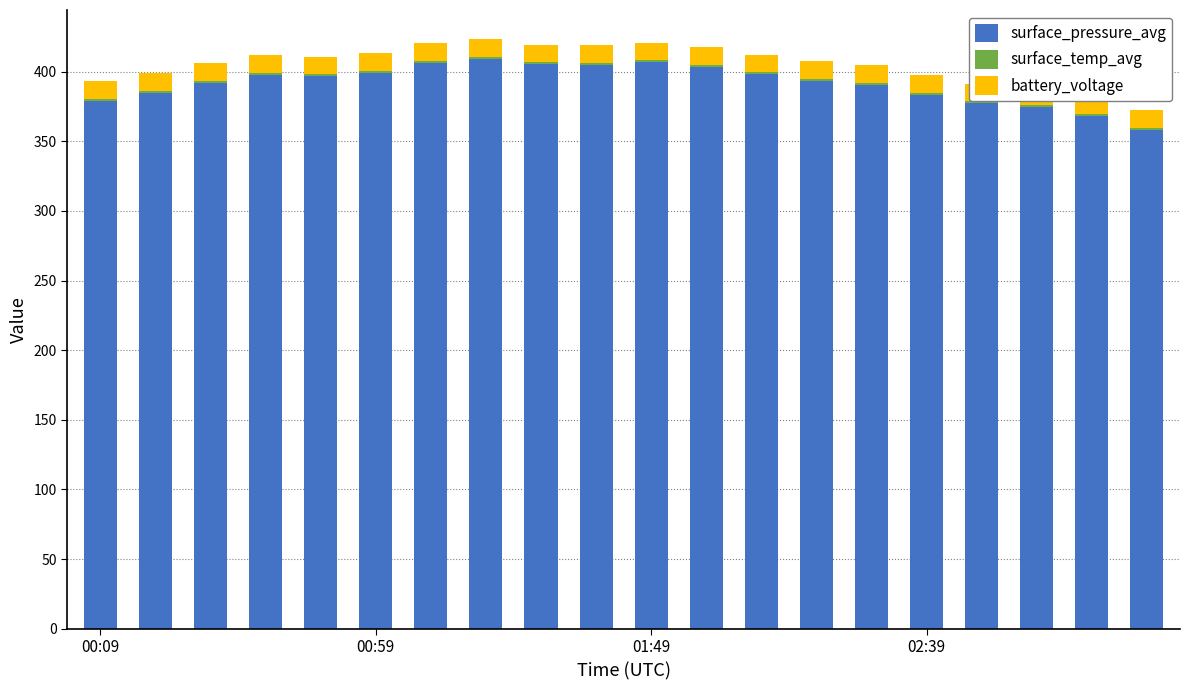

The surface_pressure_avg series shows 691.5 at 8. True or false?

False